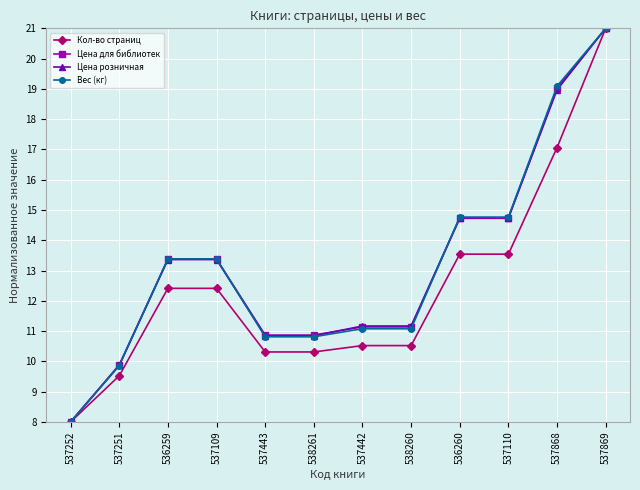

At which label does Вес (кг) first exceed 13?

536259